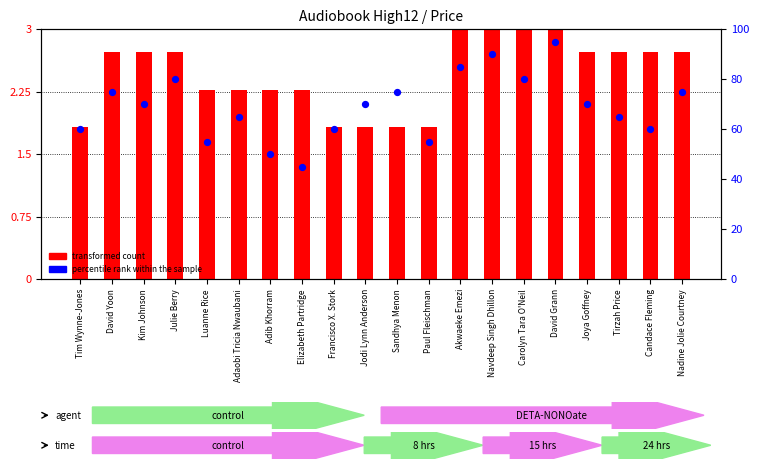

What is the total value across all series at Paul Fleischman?

56.8